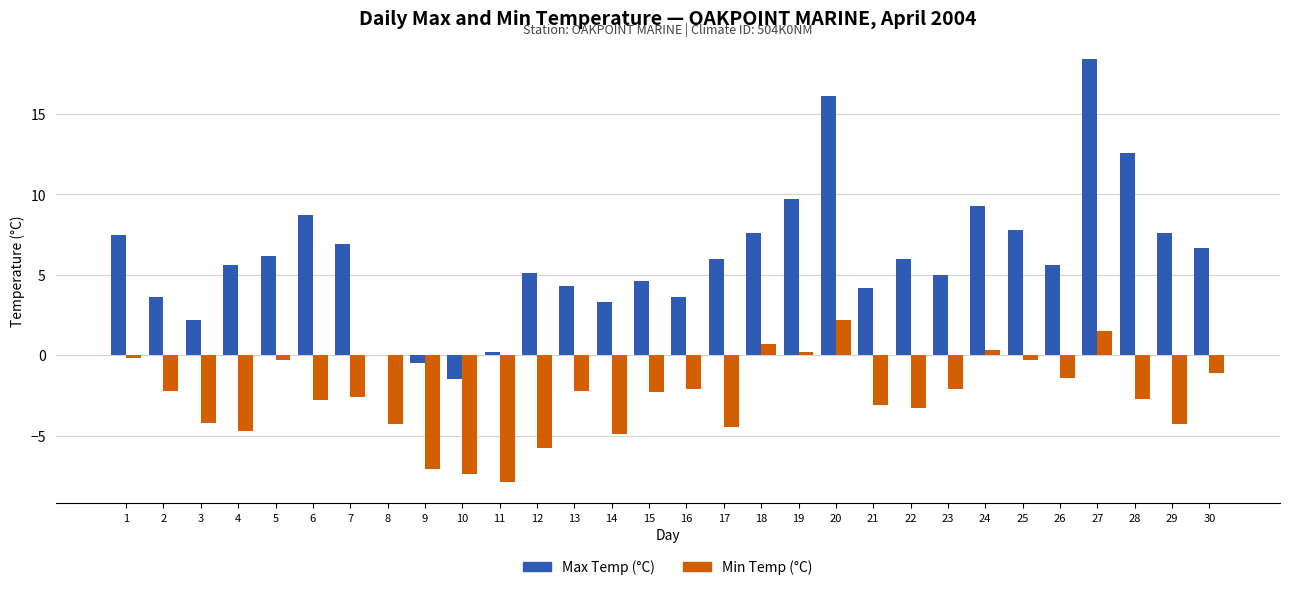

What is the sum of the Max Temp (°C) values at 7 and 26?

12.5